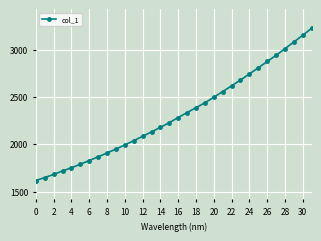

What is the value of the 1st point from the left?

1616.9